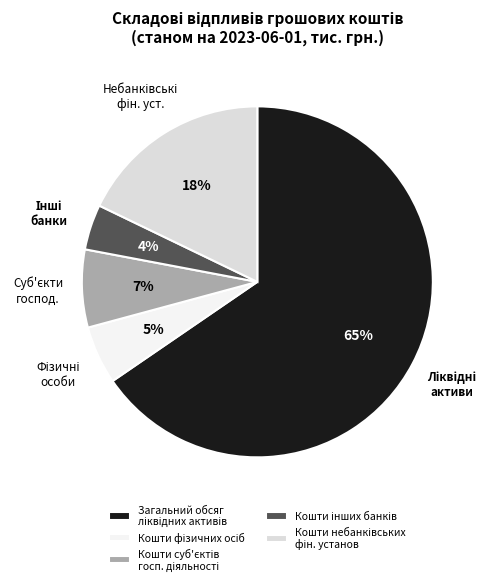

To the nearest percent, what is the average slice percentage?

20%